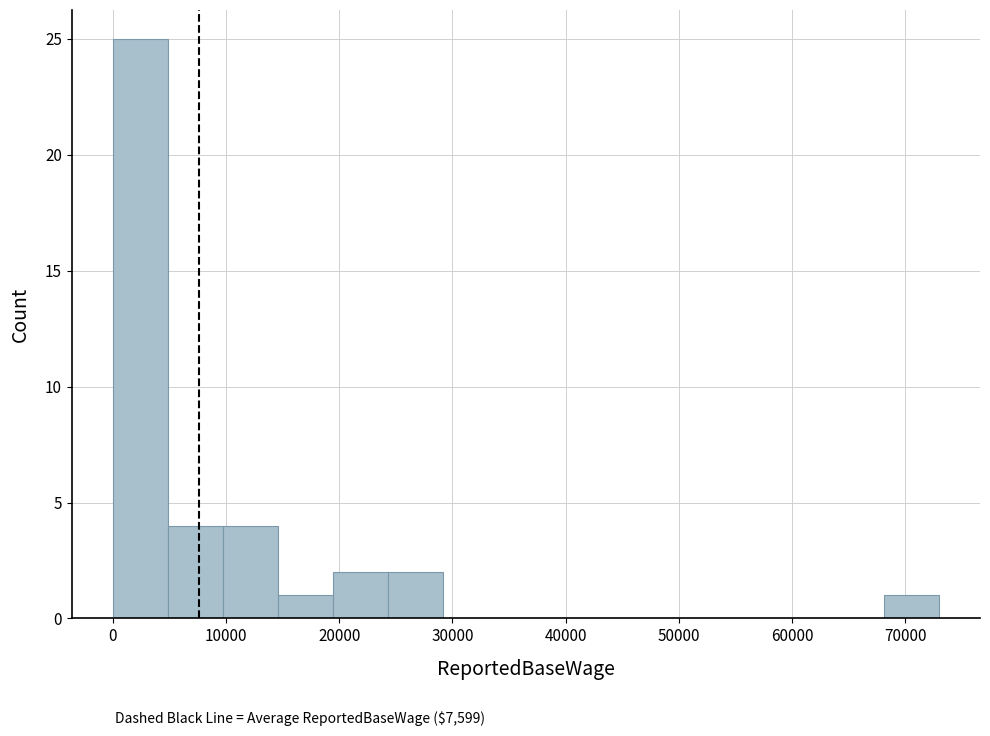

Reading left to right, transcribe this chart: for each bar, give the range it covers on the x-axis and its height. Neither the bar edges nor the heights are printed on the chart, so give them approximately, as read against the axes.

0 to 5000: 25
5000 to 10000: 4
10000 to 15000: 4
15000 to 19000: 1
19000 to 24000: 2
24000 to 29000: 2
29000 to 34000: 0
34000 to 39000: 0
39000 to 44000: 0
44000 to 49000: 0
49000 to 54000: 0
54000 to 58000: 0
58000 to 63000: 0
63000 to 68000: 0
68000 to 73000: 1